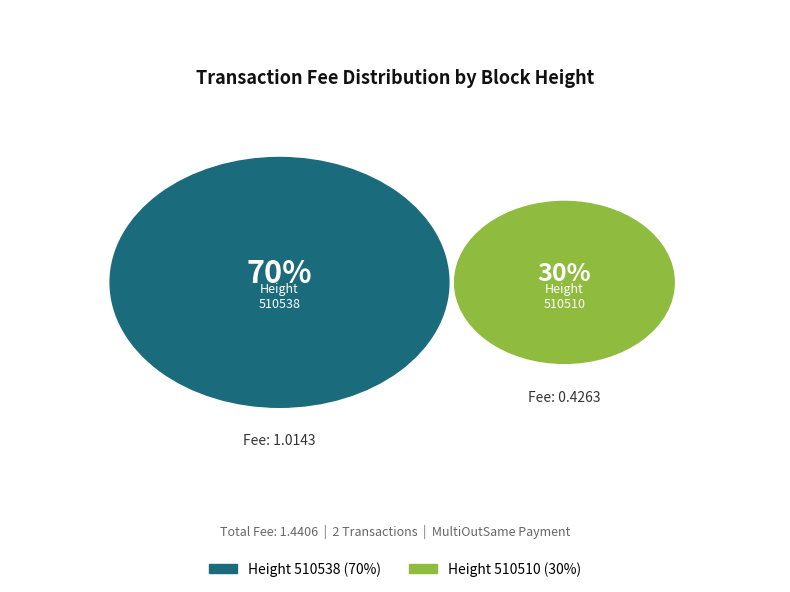

What is the smallest slice in the pie chart?

510510